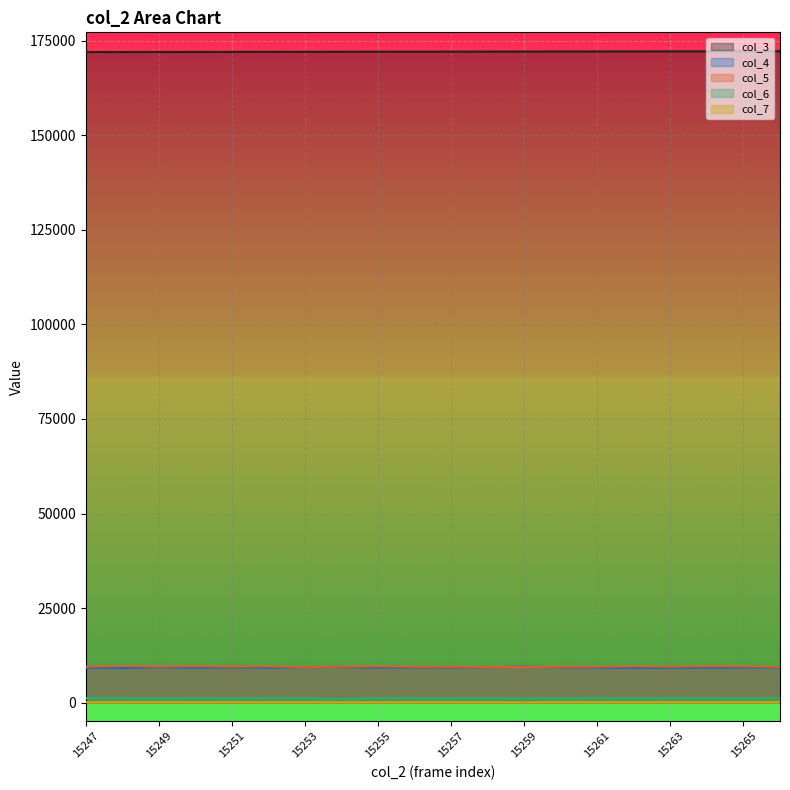

What is the difference between the maximum and minimum values in the col_6 series?

174